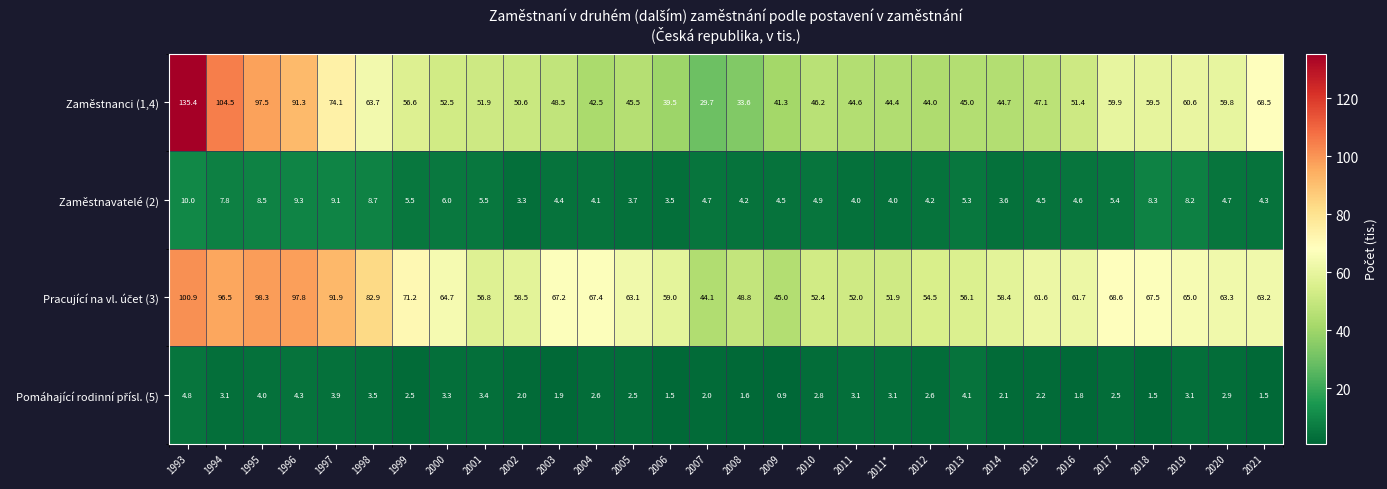

What is the spread (max minus min) of values at 2008?

47.2